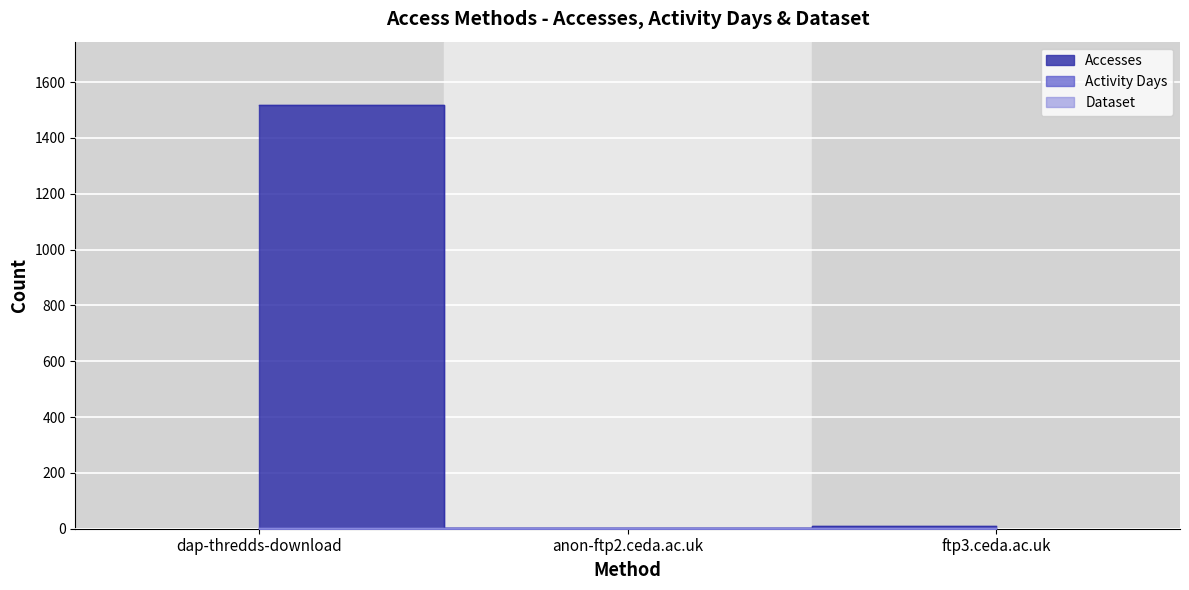

What is the minimum value shown in the chart?

1